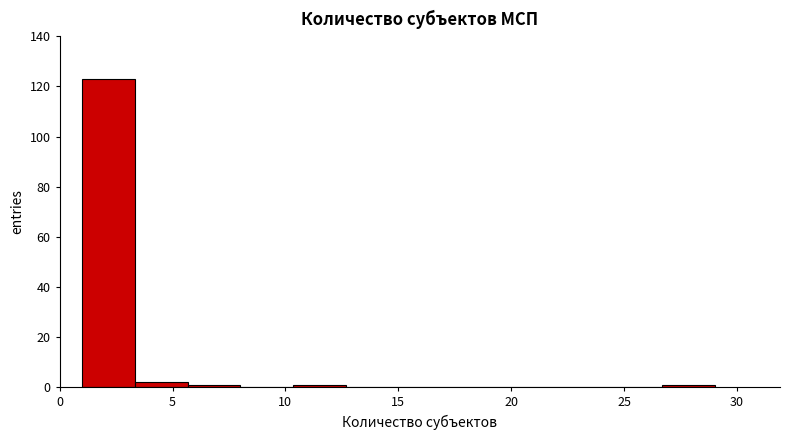

What is the height of the bar covering 1.0 to 3.5 on the x-axis? Neither the bar edges nor the heights are printed on the chart, so give them approximately, as read against the axes.

124